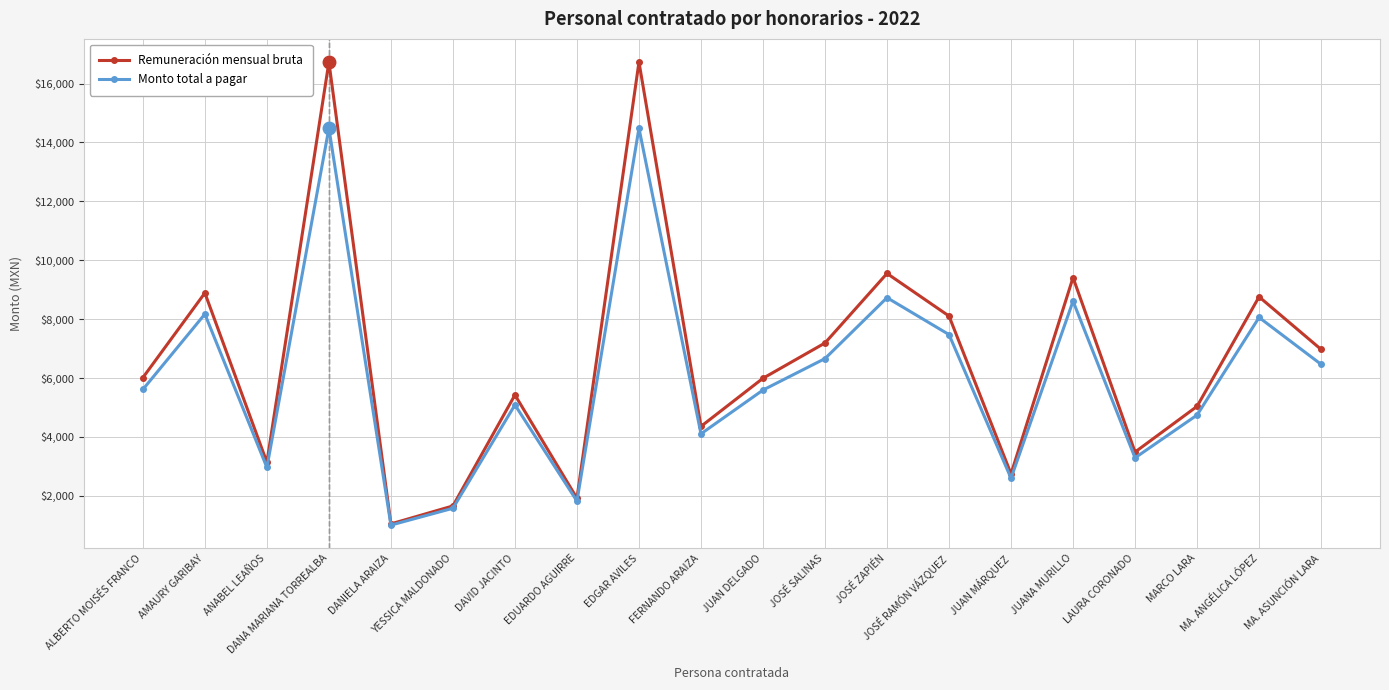

What is the greatest value displayed?

16730.9